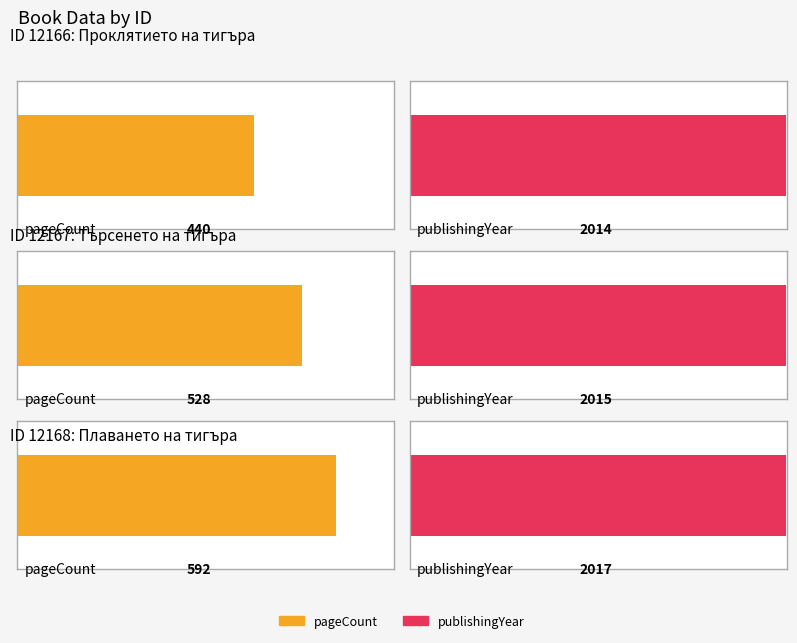

Is the value of publishingYear at 12168 greater than the value of pageCount at 12166?

Yes